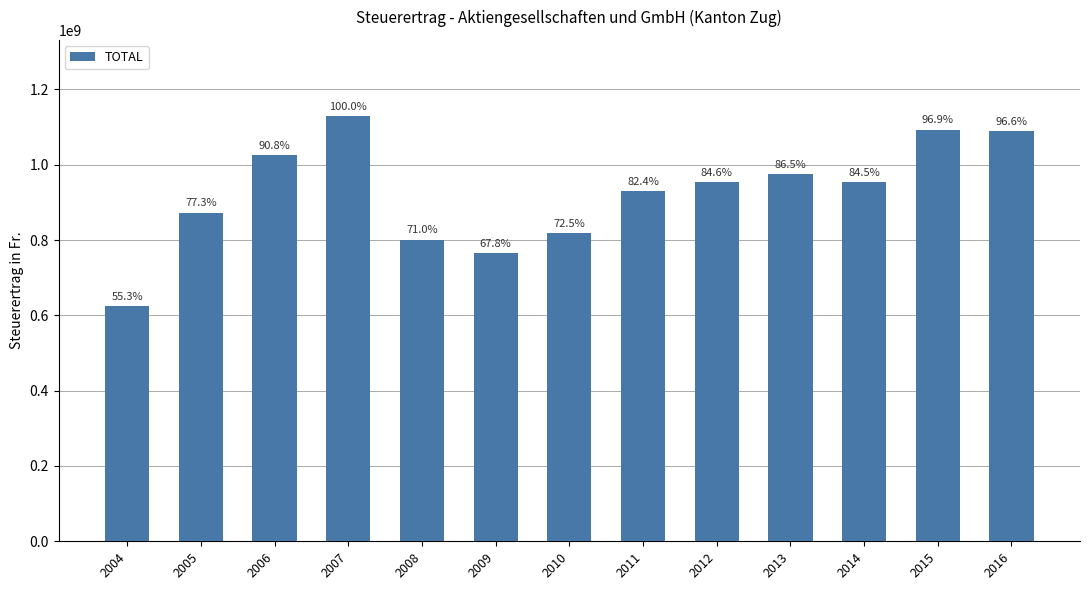

Is it true that the value at 2014 is 531809553?

False